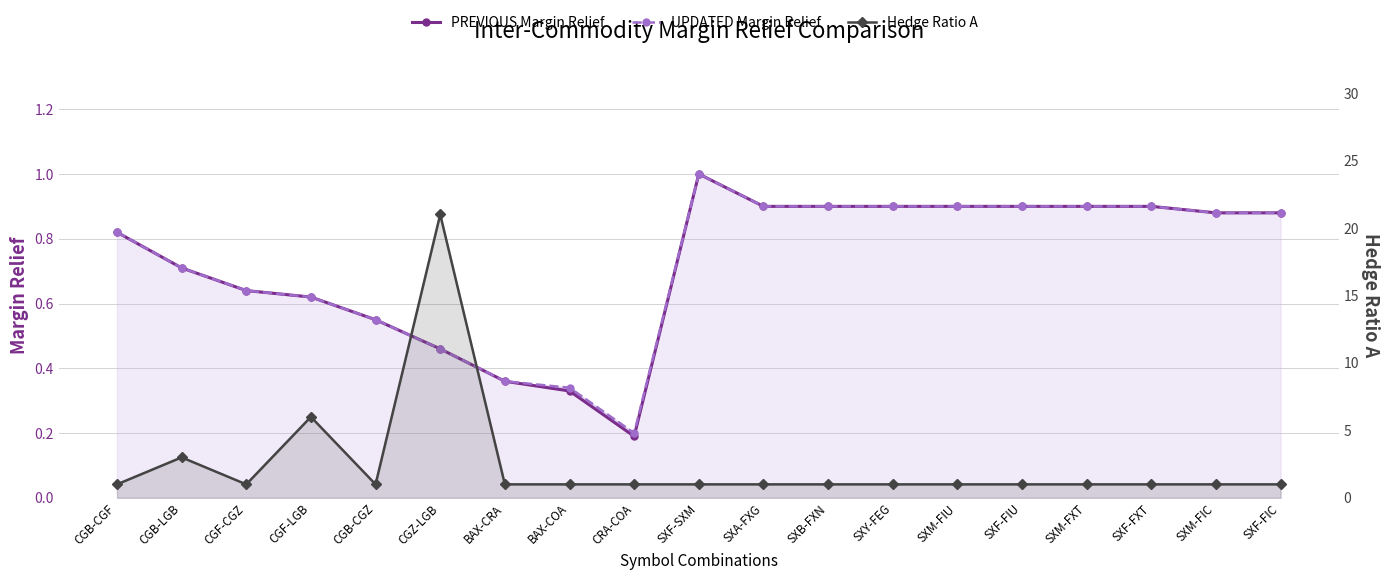

Which series has the largest total across all categories?

Hedge Ratio A